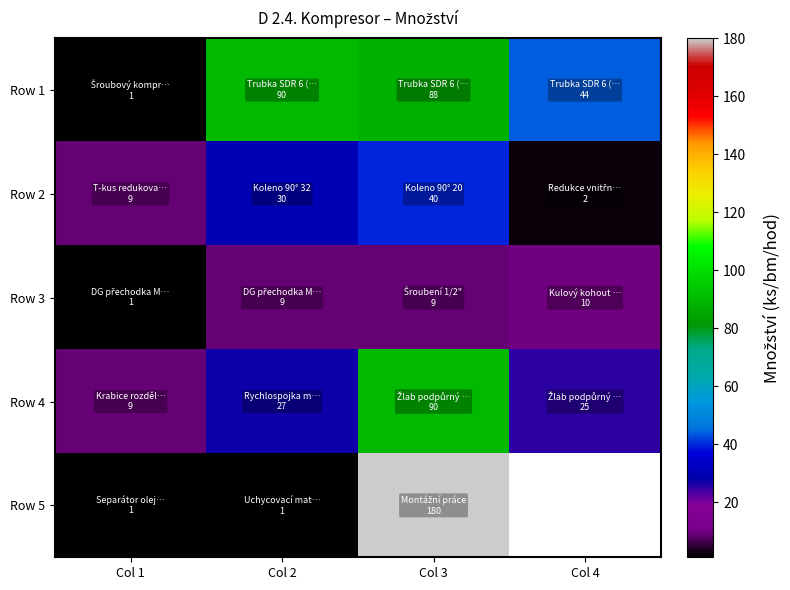

The Row 5 series shows 1.3 at Col 1. True or false?

False